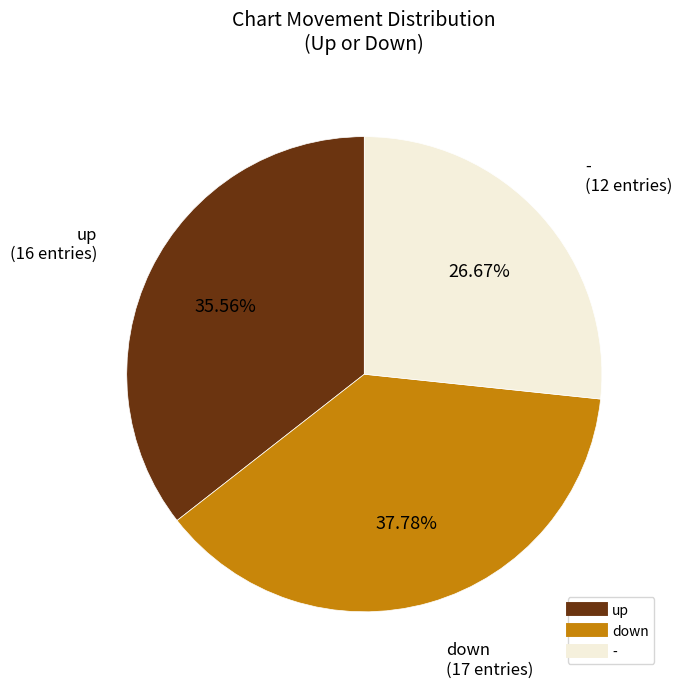

What percentage do down and - together represent?

64.4%